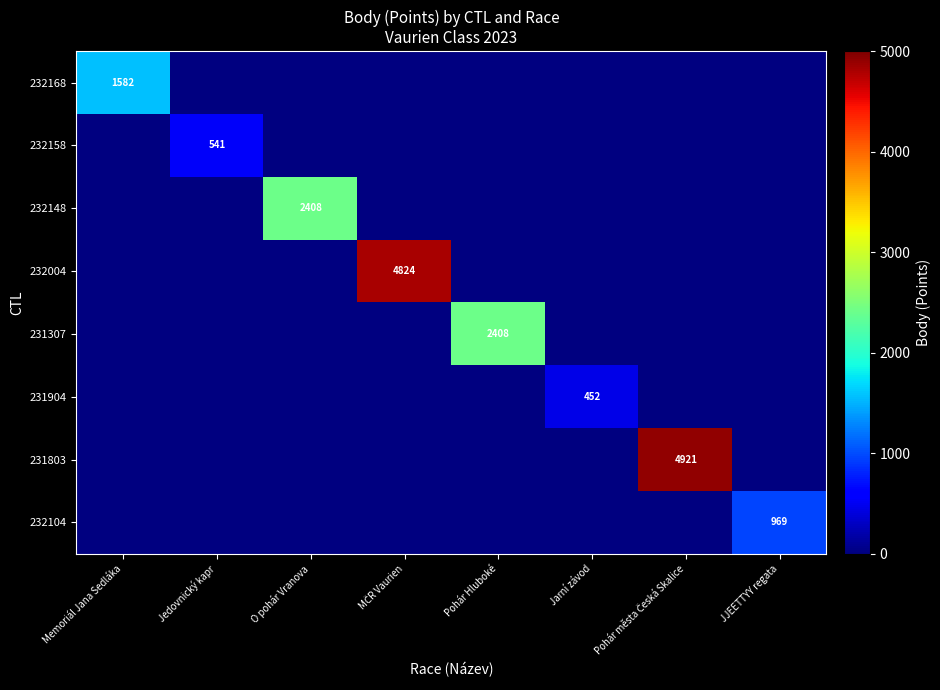

At which label does 232158 reach its peak?

Memoriál Jana Sedláka